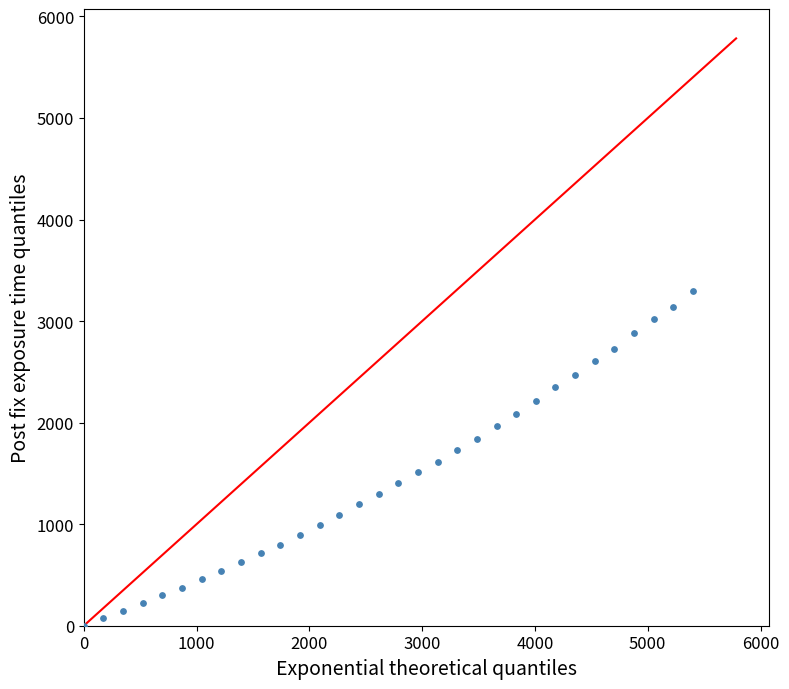

What is the range of X values (max minus min)?

5400.0